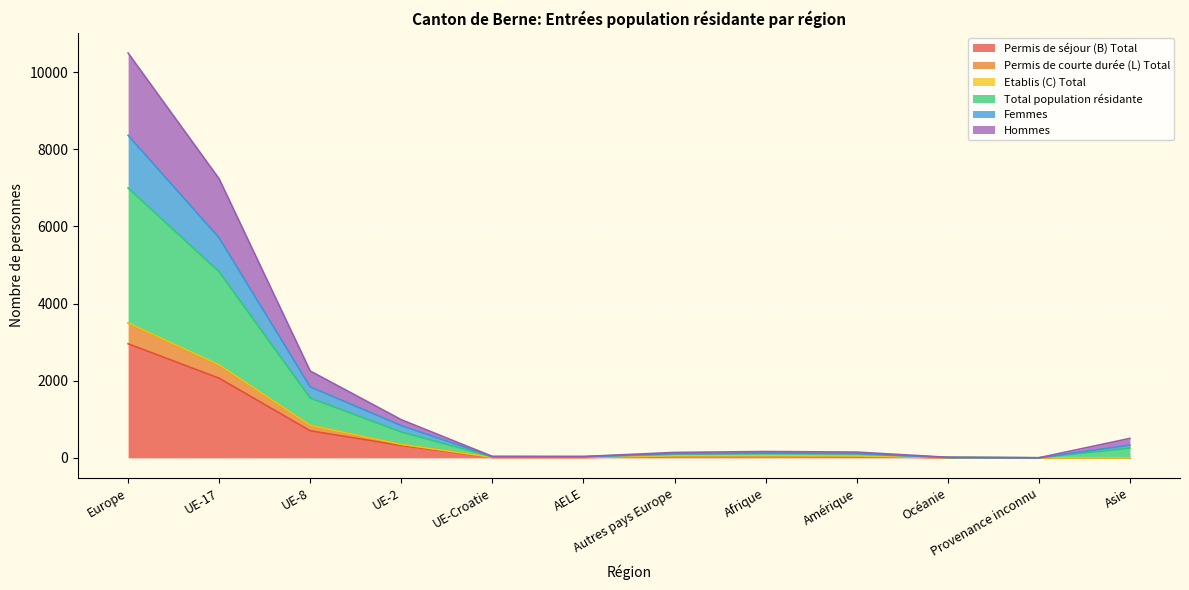

Reading left to right, extract all data points from this chart.

Permis de séjour (B) Total: 2957	2064	702	319	11	11	44	49	37	3	1	1
Permis de courte durée (L) Total: 3491	2404	847	351	16	14	53	55	49	5	1	1
Total population résidante: 10491	7230	2251	989	38	36	141	165	150	15	3	505
Femmes: 8360	5701	1839	836	33	32	113	124	117	10	2	329
Hommes: 6994	4820	1549	670	27	25	97	110	100	10	2	253